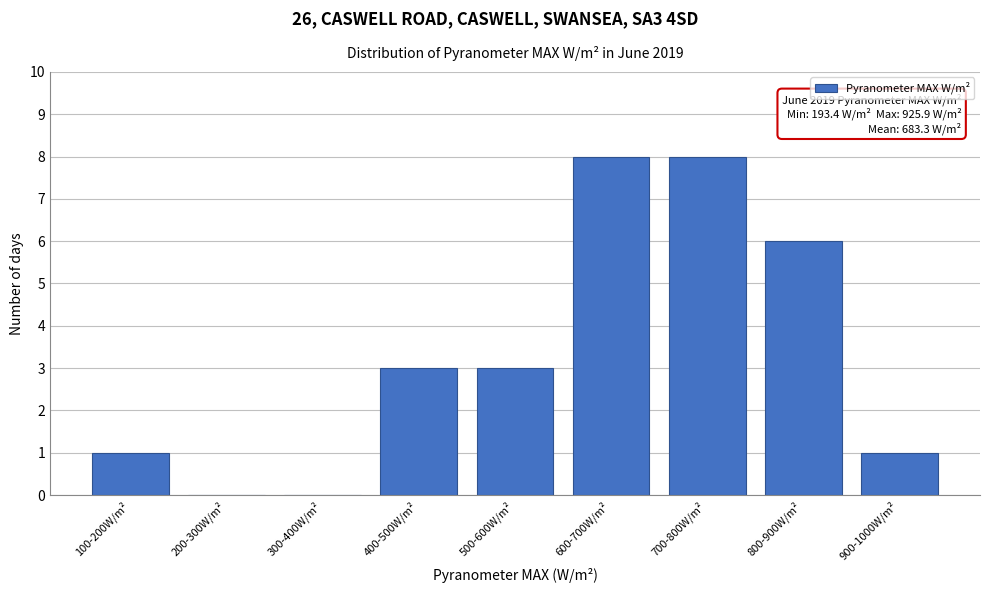

Reading right to left, what are all the values shown in this chart?

900-1000W/m²=1	800-900W/m²=6	700-800W/m²=8	600-700W/m²=8	500-600W/m²=3	400-500W/m²=3	300-400W/m²=0	200-300W/m²=0	100-200W/m²=1